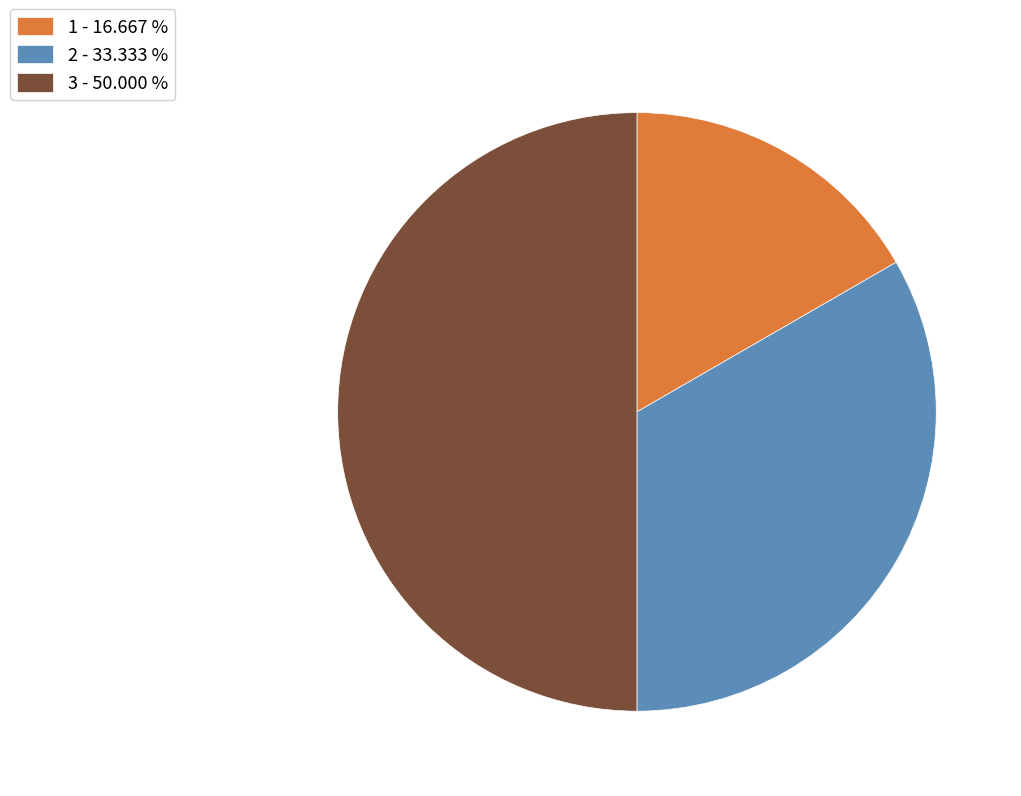

Does 2 - 33.333 % represent more than half of the total?

No